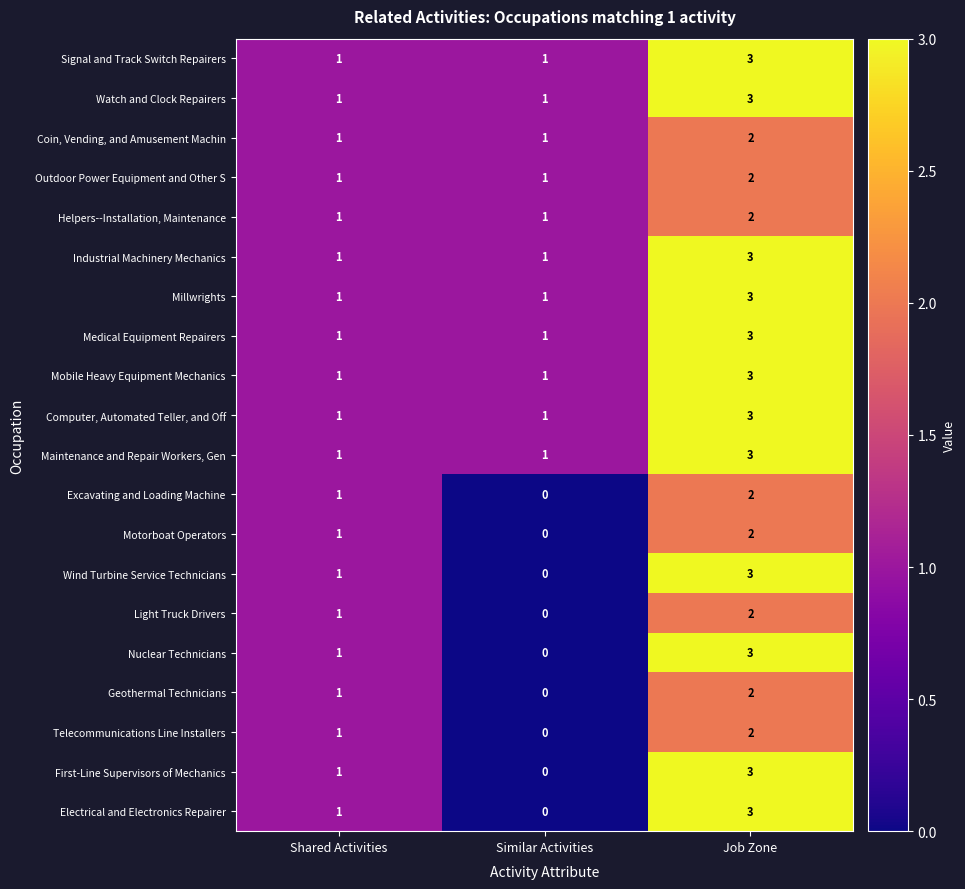

What is the sum of the Mobile Heavy Equipment Mechanics values at Job Zone and Similar Activities?

4